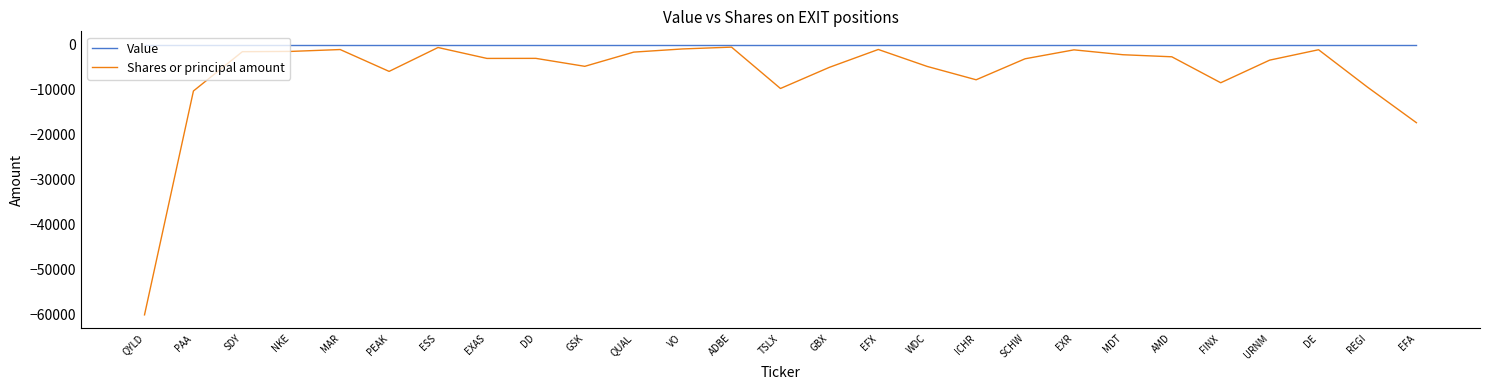

Read the Shares or principal amount value at ADBE.

-510